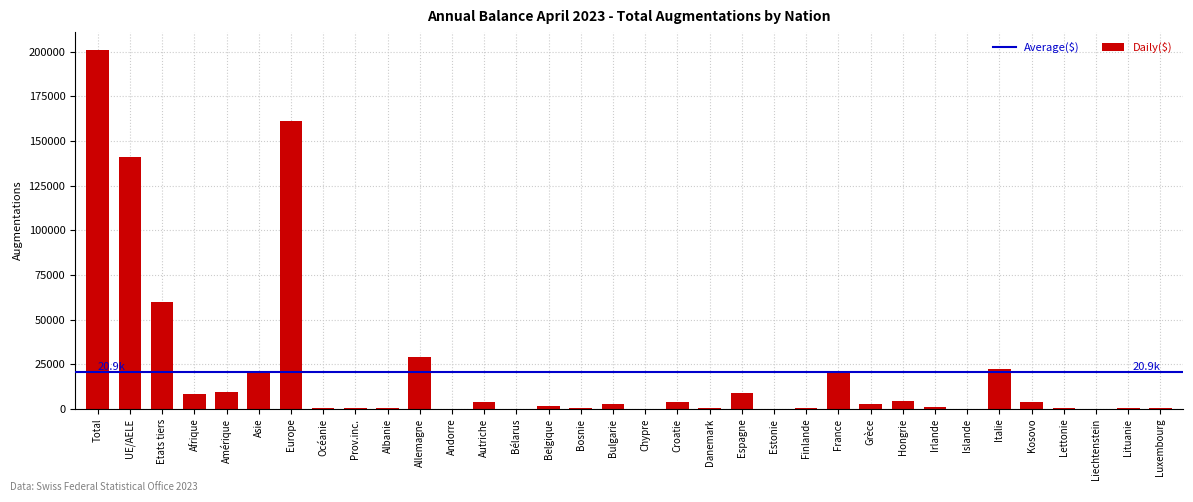

Which label corresponds to the largest value in the chart?

Total